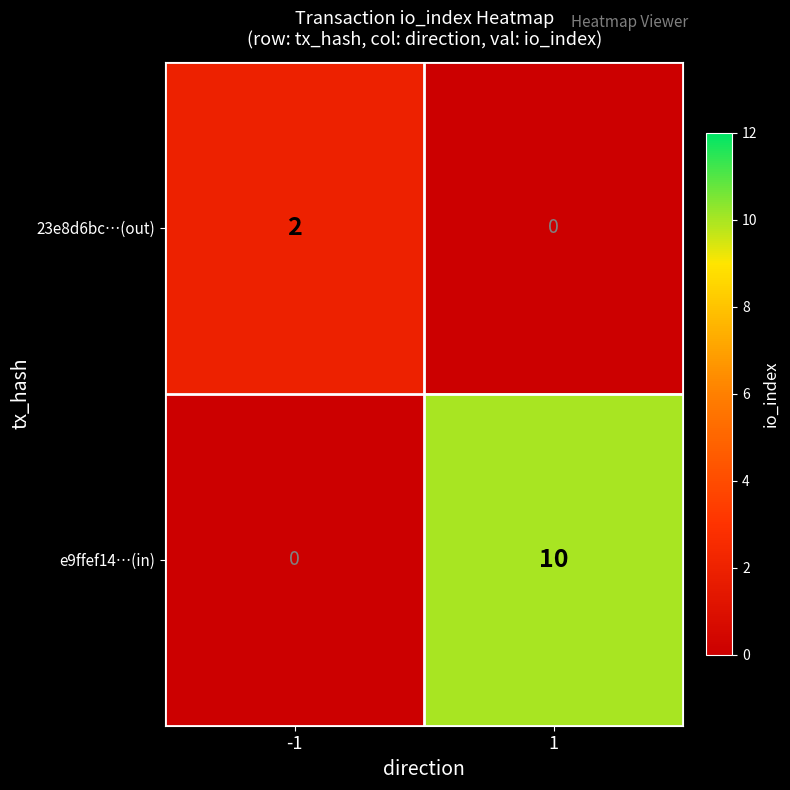

Count the number of data series in this chart.

2